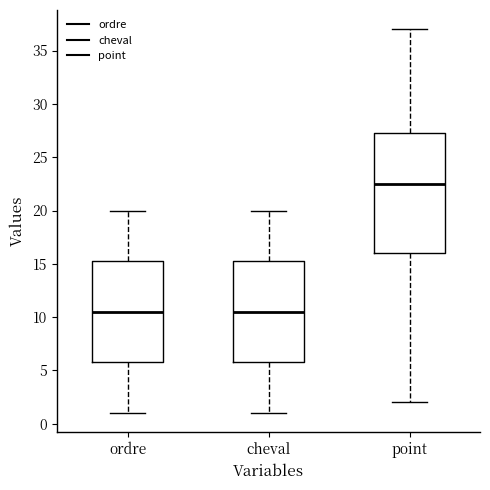

Which box has the highest median line?

point